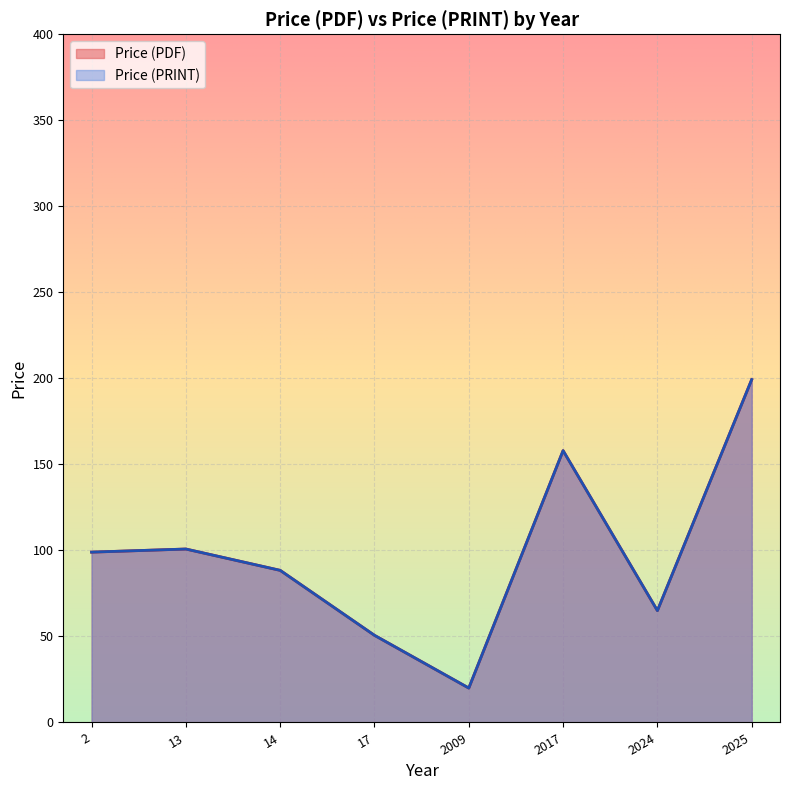

Does the chart display data point markers on the line(s)?

No